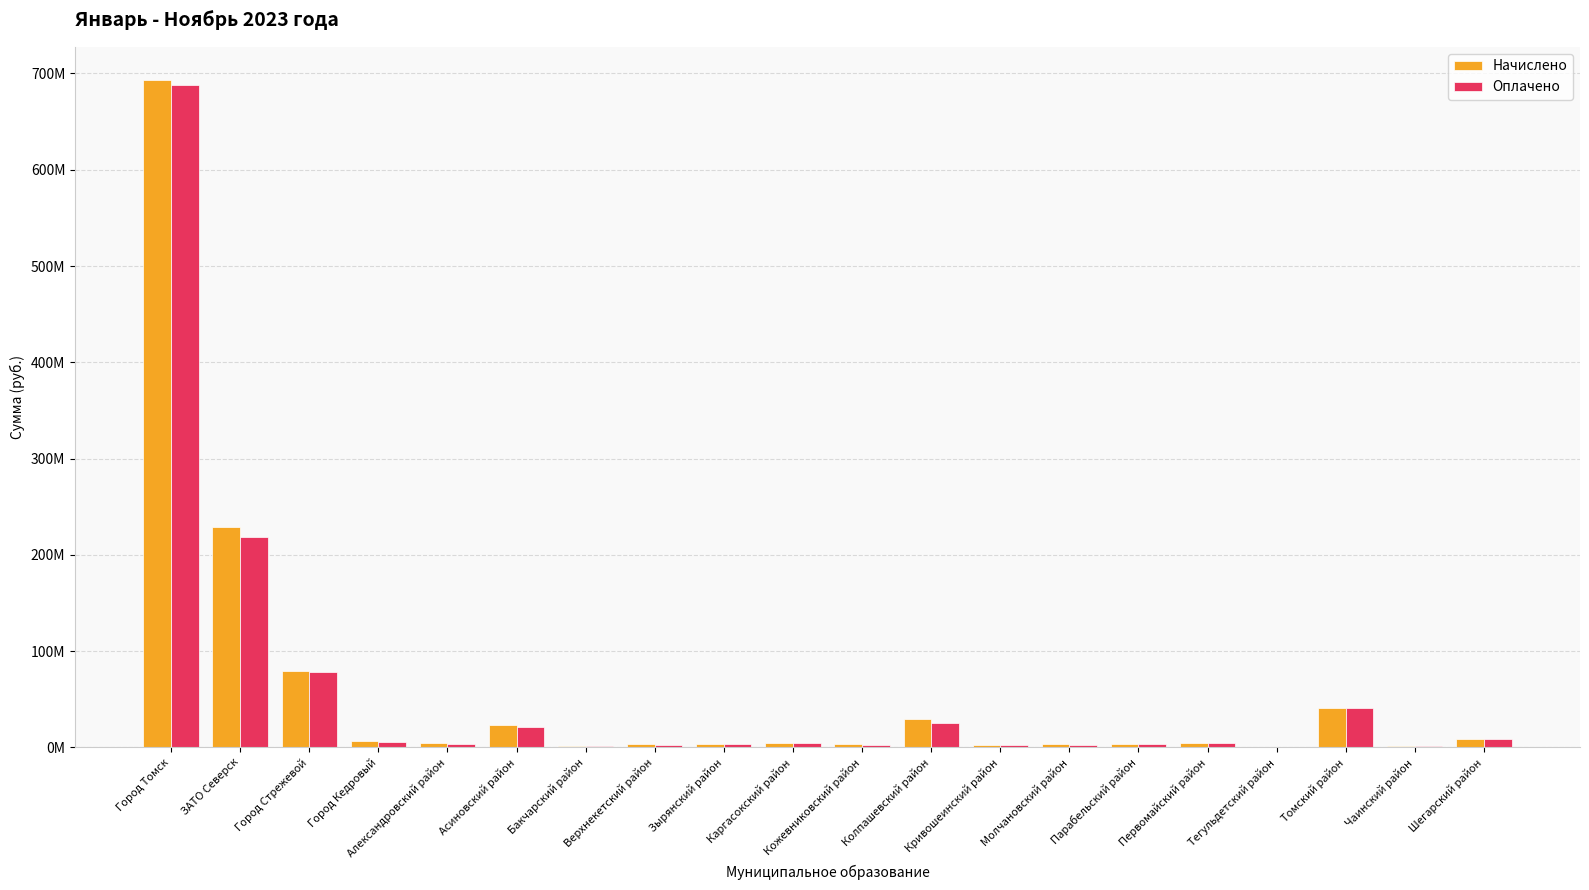

Reading right to left, extract all data points from this chart.

Начислено: 8885719.8	1911149.6	40932456.0	332493.1	4940169.9	3406999.6	3355211.5	2828264.2	29833214.5	3049899.5	4662949.5	3393361.9	3422966.3	1648123.9	23071322.2	4122508.6	6337673.9	79128303.1	228824755.1	693053984.7
Оплачено: 8627725.7	1752108.1	40802967.9	275014.9	4121443.5	3141673.3	2826801.6	2480957.2	25053805.1	2840420.6	4190324.7	3062046.3	2839977.0	1467544.5	21396225.5	3572648.8	5779388.6	78729719.3	218973795.6	688281960.1